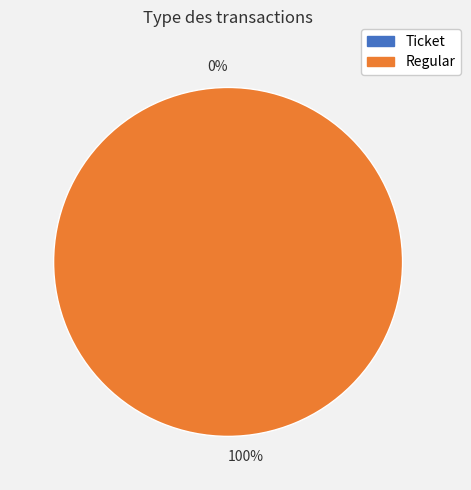

To the nearest percent, what percentage of the pie is Regular?

100%